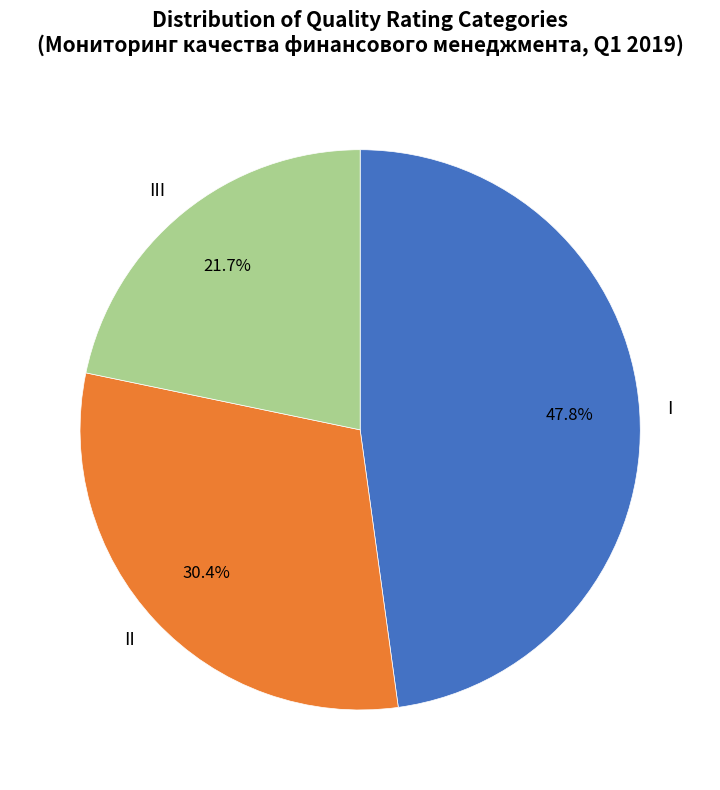

Is it true that II is 30% of the pie?

True